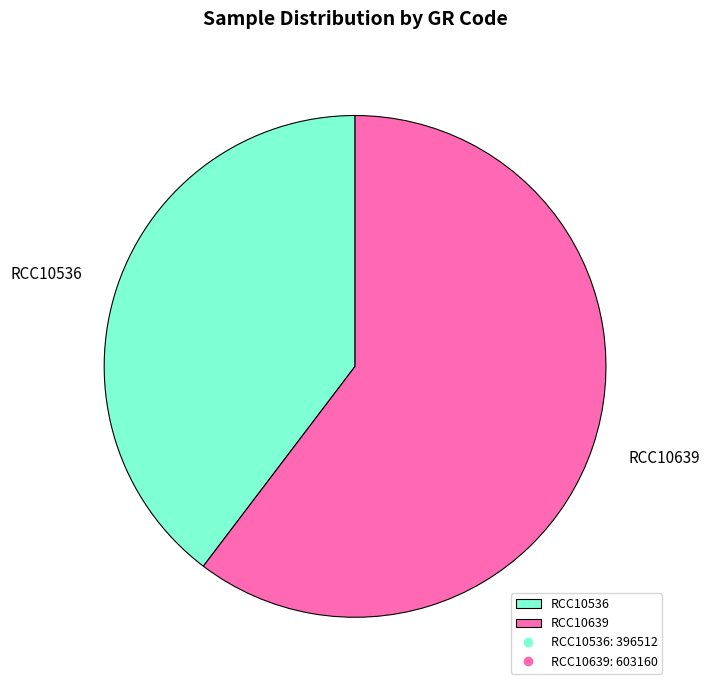

Rank the categories by value from lowest to highest.

RCC10536, RCC10639